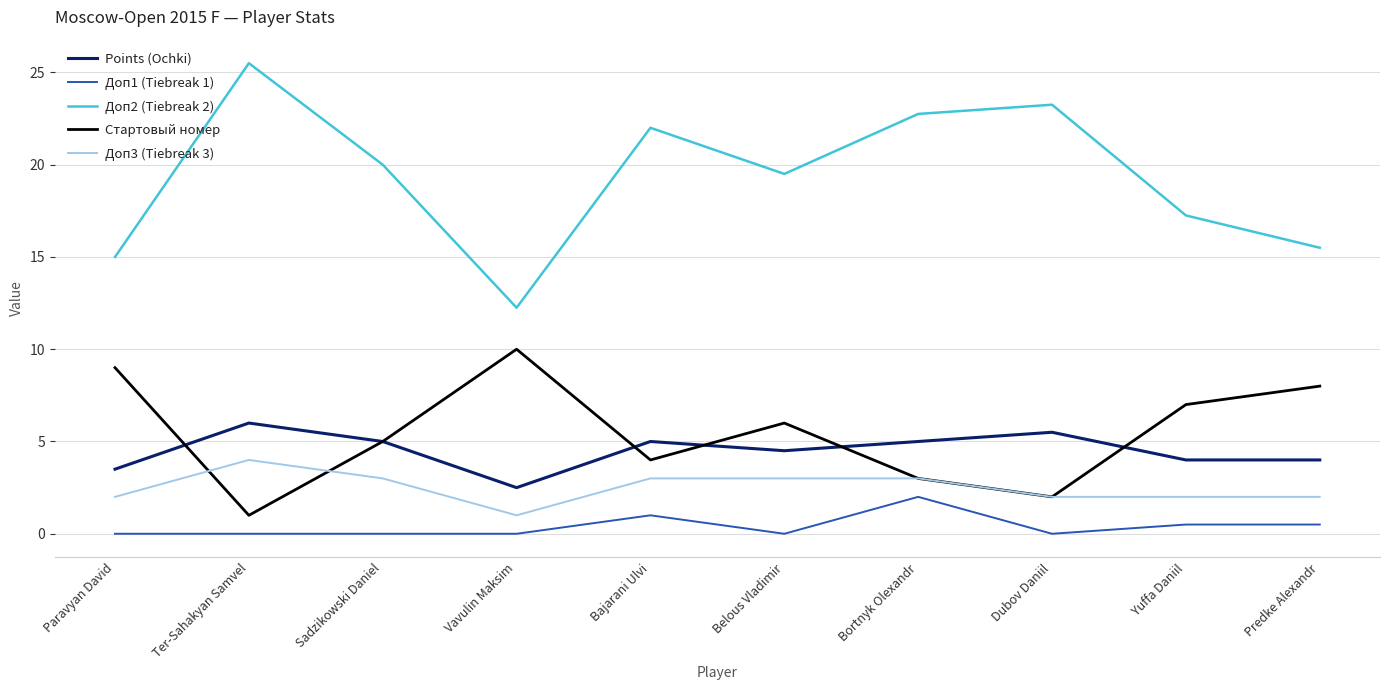

The value of Points (Ochki) at Bortnyk Olexandr is 5.0. True or false?

True